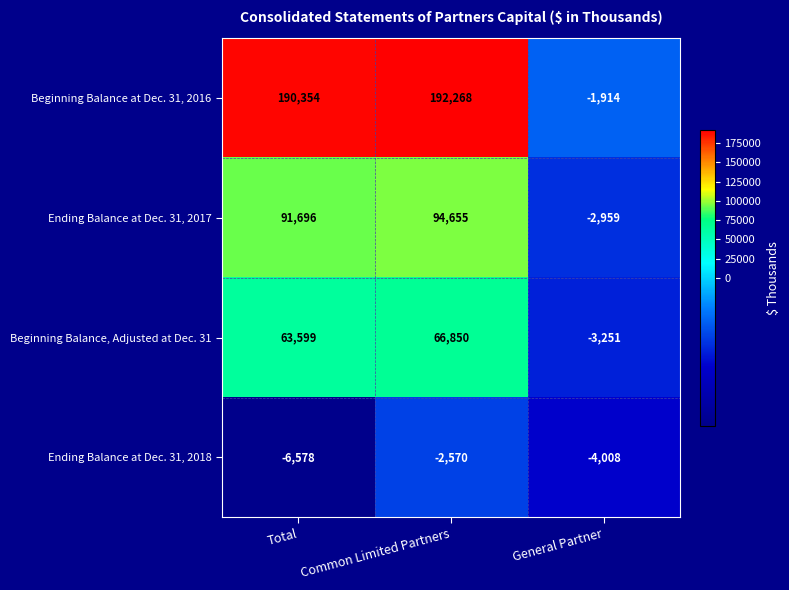

Reading right to left, extract all data points from this chart.

Beginning Balance at Dec. 31, 2016: -1914	192268	190354
Ending Balance at Dec. 31, 2017: -2959	94655	91696
Beginning Balance, Adjusted at Dec. 31: -3251	66850	63599
Ending Balance at Dec. 31, 2018: -4008	-2570	-6578